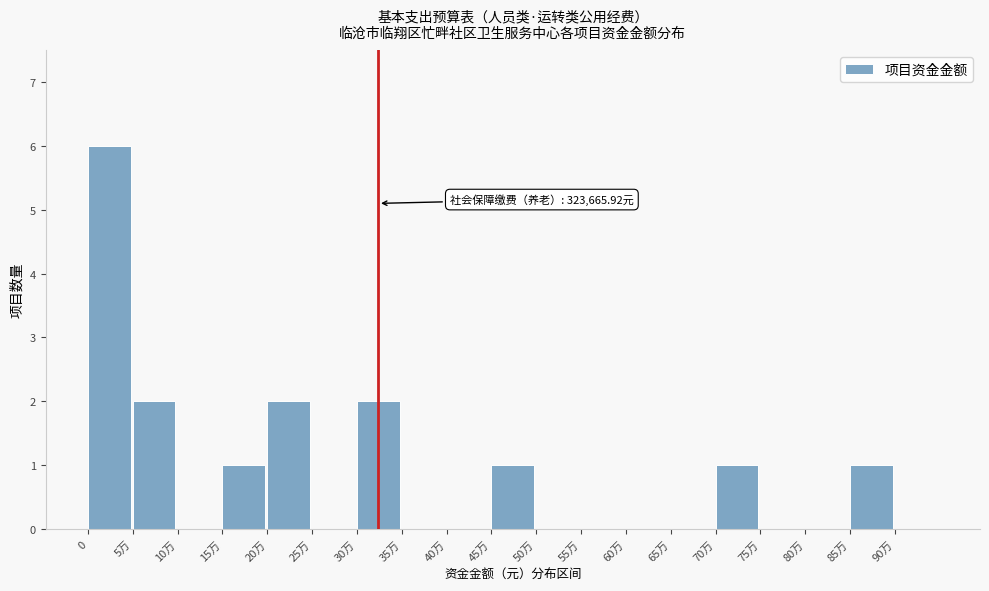

Reading left to right, list all the values displayed in this chart.

0=6	5万=2	10万=0	15万=1	20万=2	25万=0	30万=2	35万=0	40万=0	45万=1	50万=0	55万=0	60万=0	65万=0	70万=1	75万=0	80万=0	85万=1	90万=0